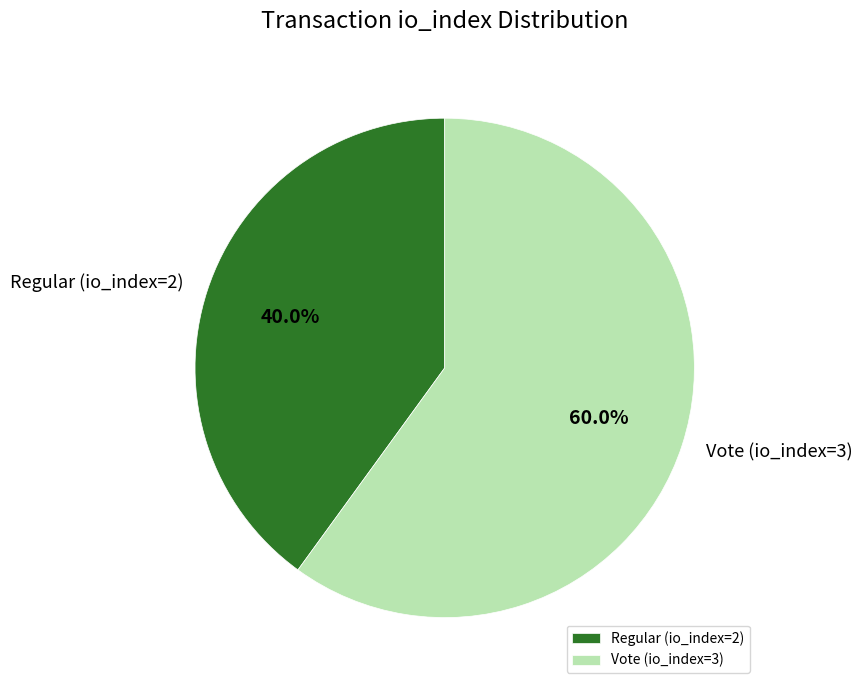

How many slices are in this pie chart?

2